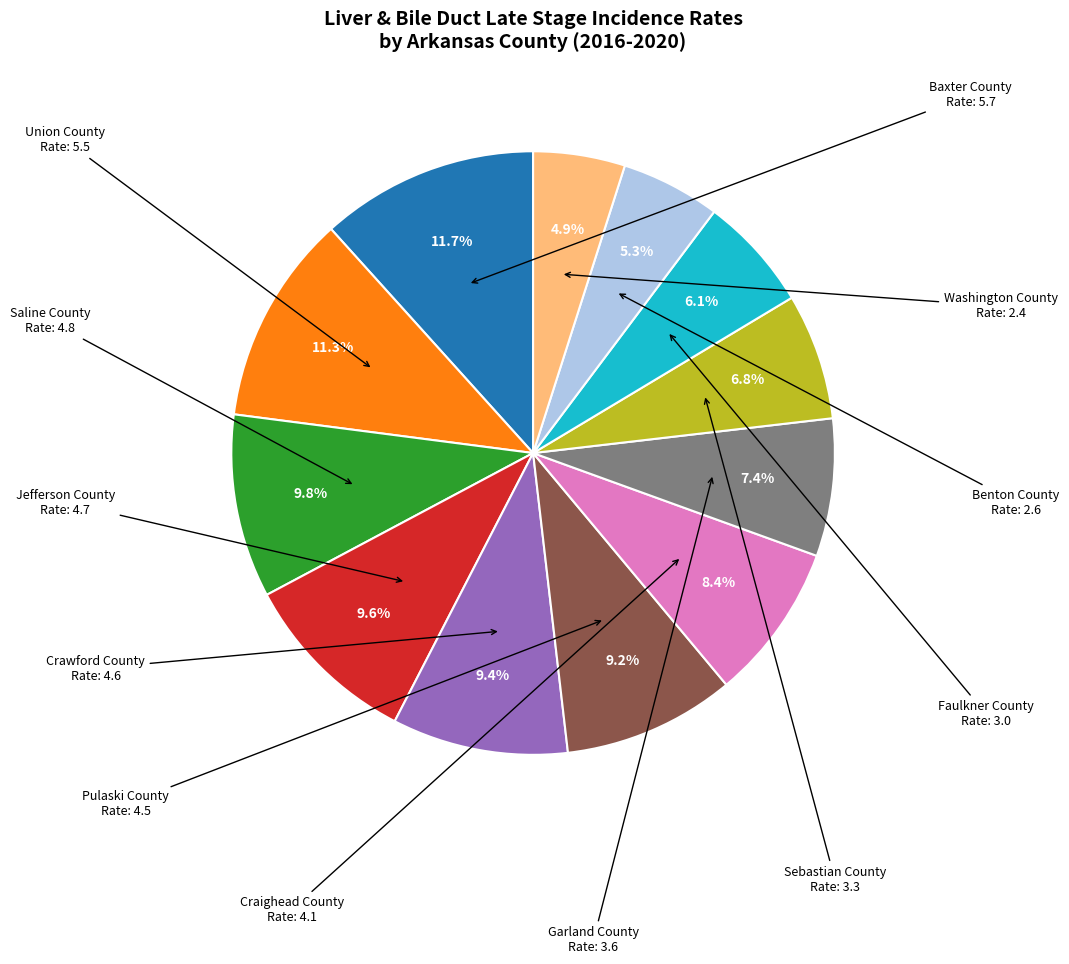

What is the ratio of the value at Washington County to the value at Benton County?

0.9